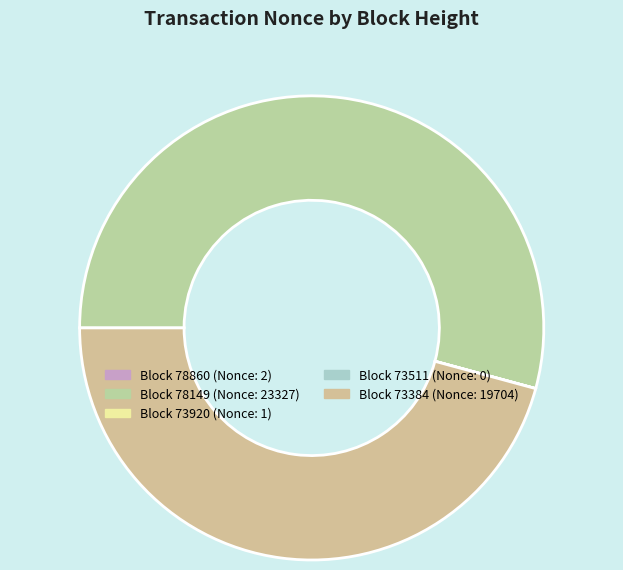

Is there a majority slice in this chart?

Yes